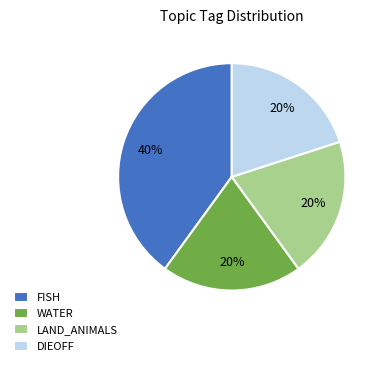

True or false: WATER accounts for 34% of the total.

False